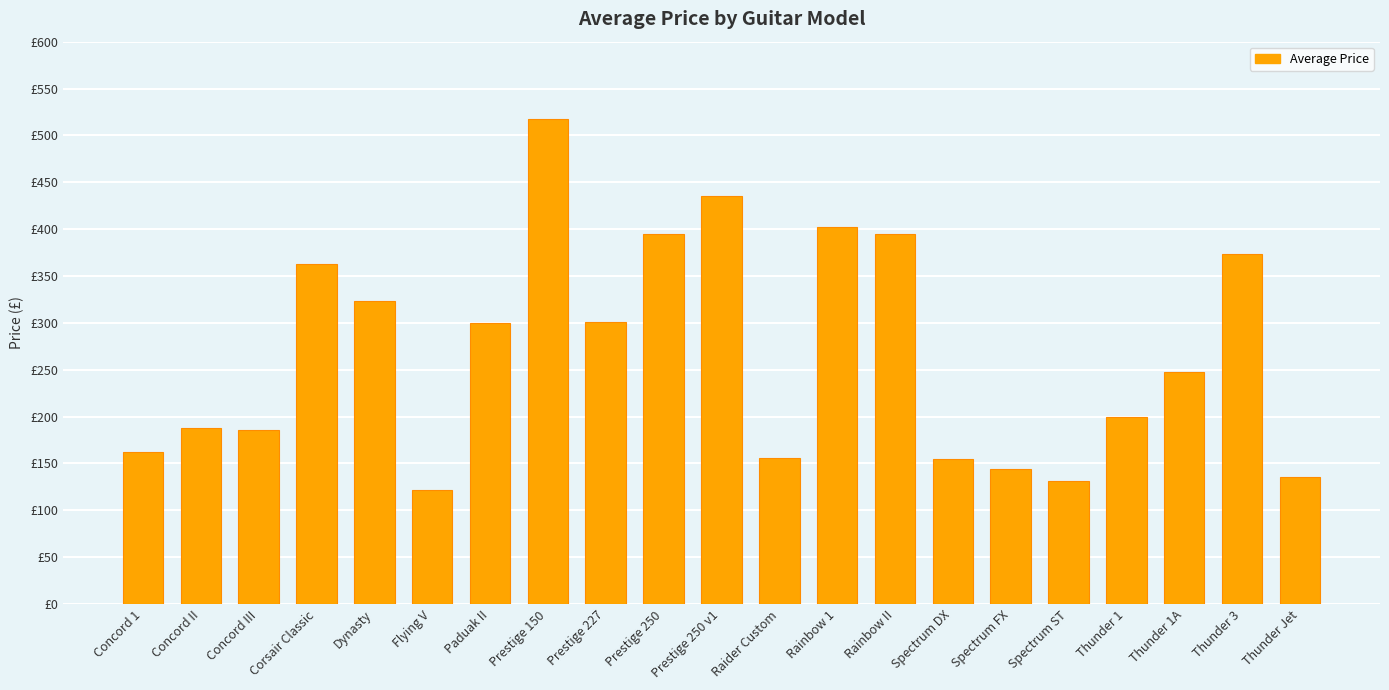

Which has a higher value, Thunder Jet or Paduak II?

Paduak II